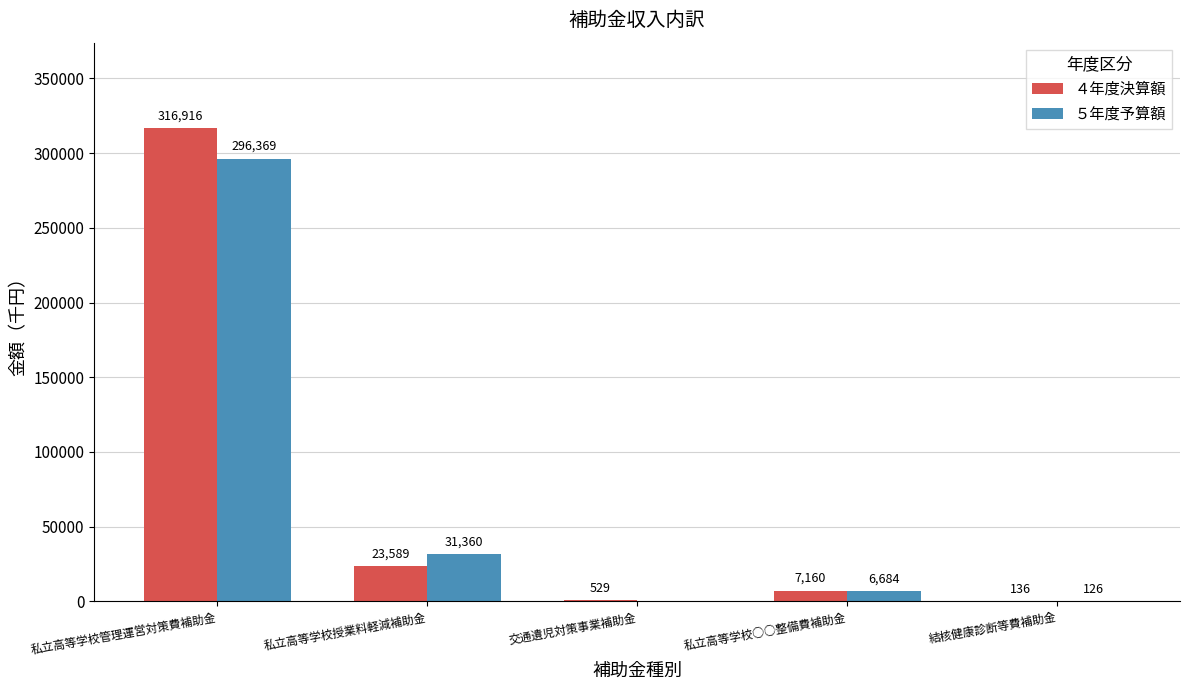

What is the difference between the ５年度予算額 values at 私立高等学校管理運営対策費補助金 and 交通遺児対策事業補助金?

296369